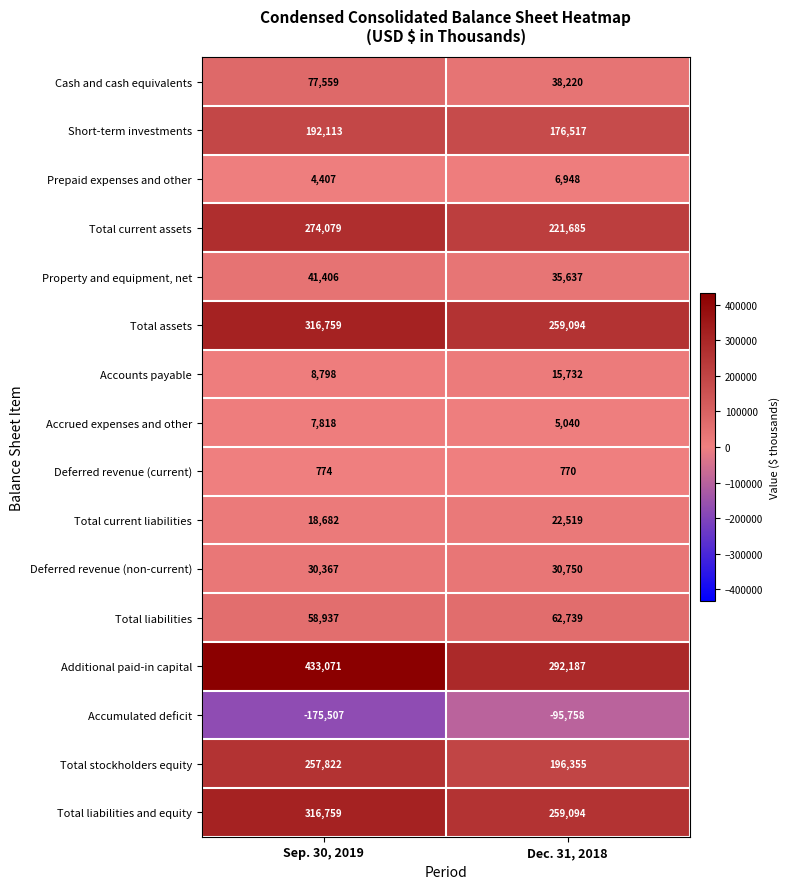

Between Sep. 30, 2019 and Dec. 31, 2018, which series saw the biggest shift?

Additional paid-in capital